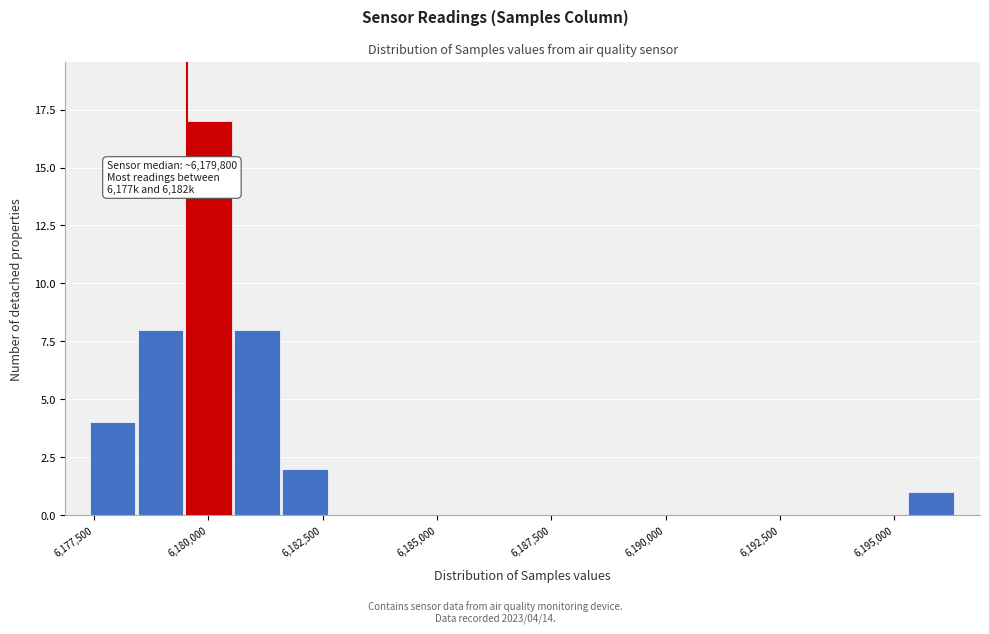

Read against the x-axis, roughly where is the centre of the tallest bar?

6180000